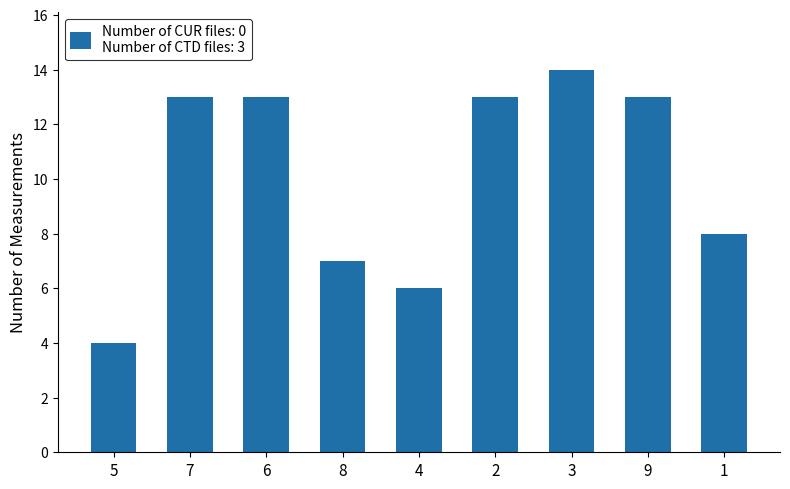

How many bars are there in total?

9